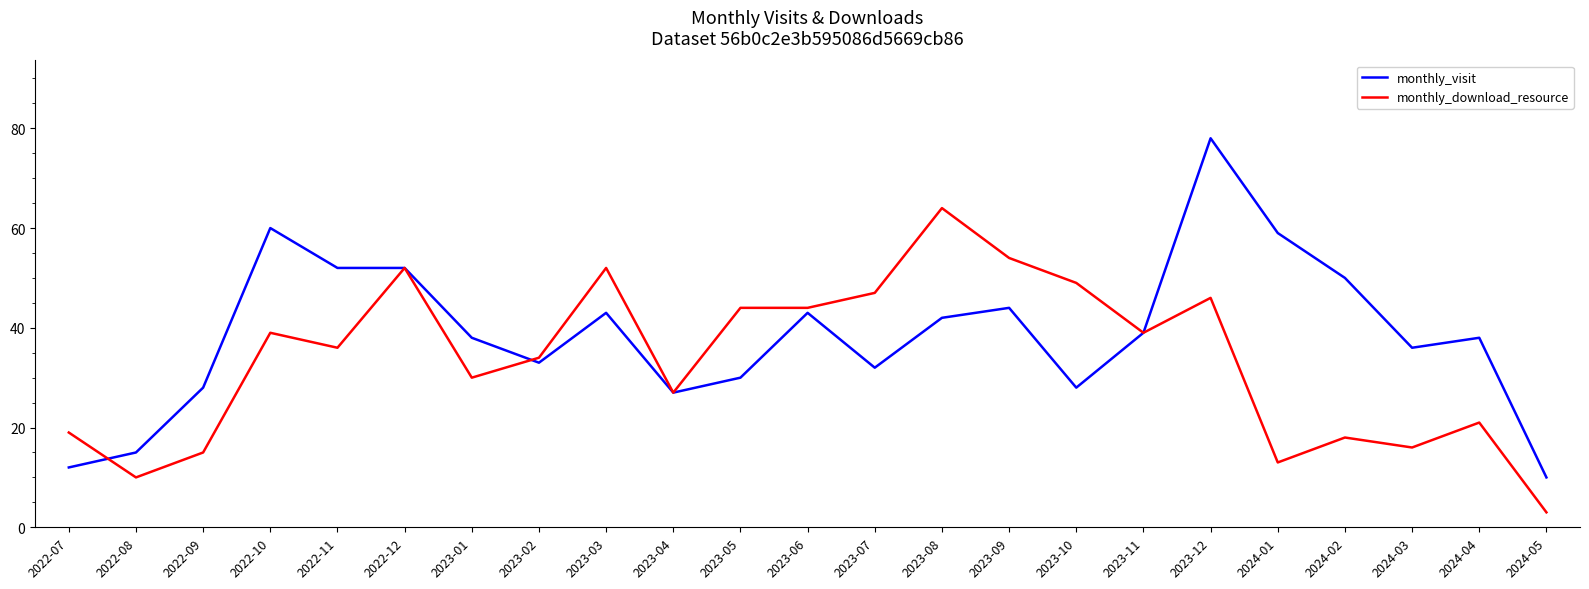

At 2022-10, list the series in order from largest to smallest.

monthly_visit, monthly_download_resource